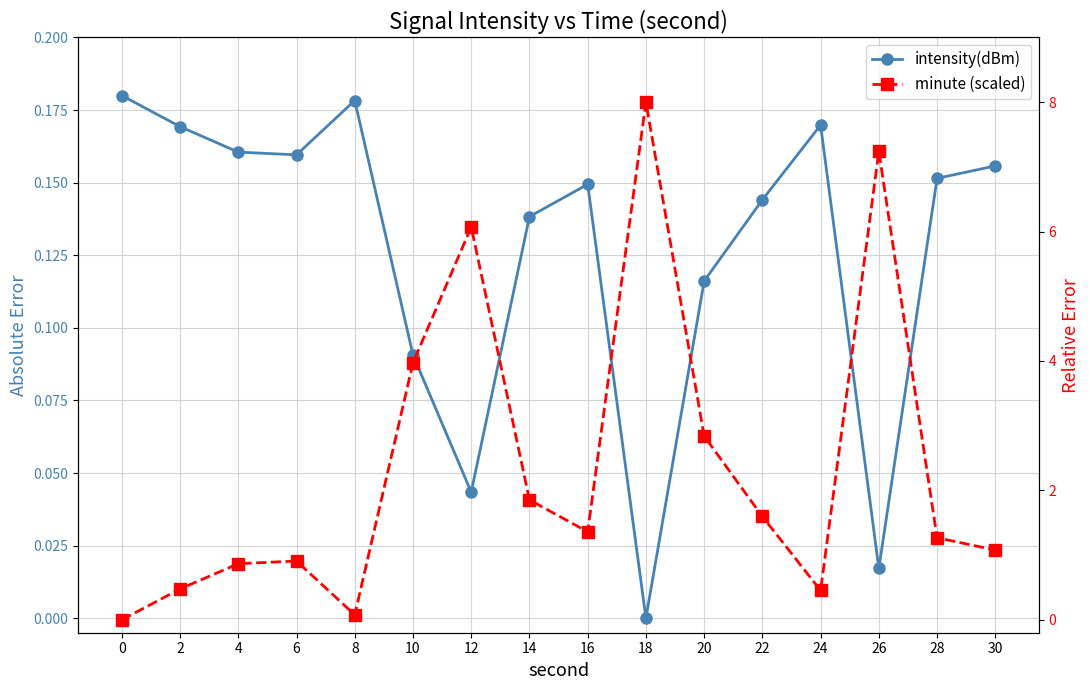

Rank the series at 2 from lowest to highest value.

intensity(dBm), minute (scaled)